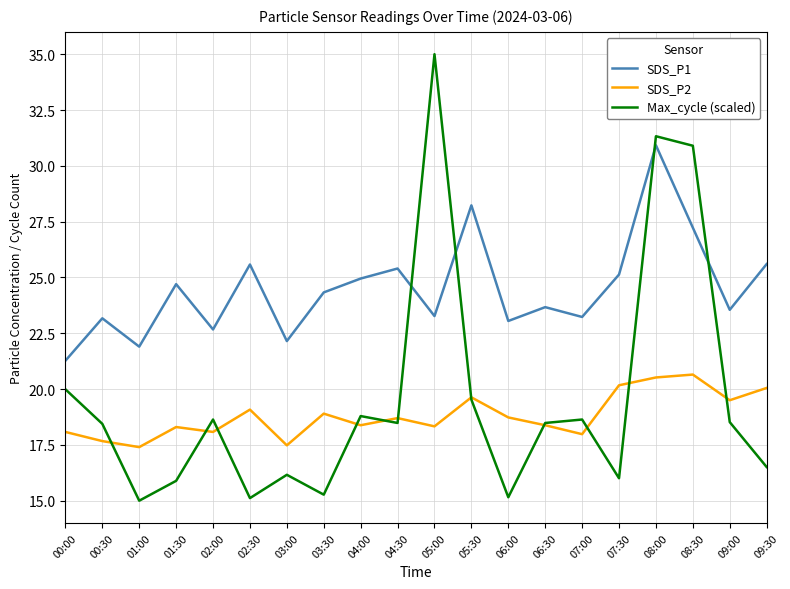

How many interior local peaks does the SDS_P1 series have?

7